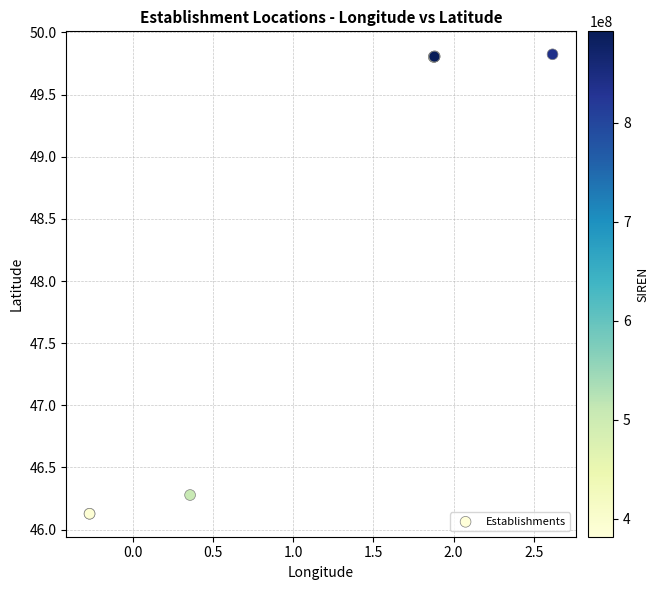

What Y value in the scatter plot is closest to 47?

46.3